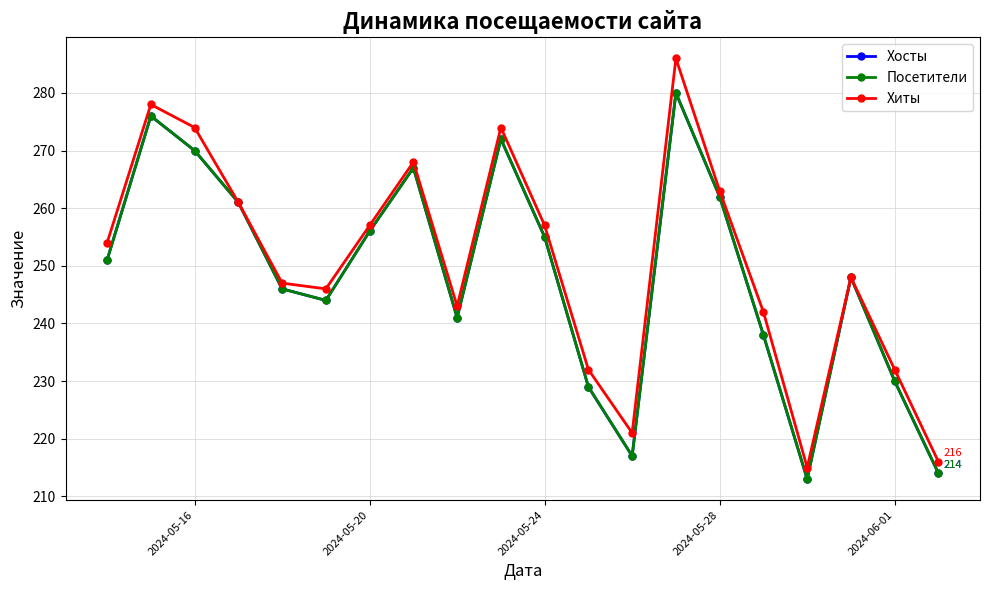

Does the chart have visible grid lines?

Yes